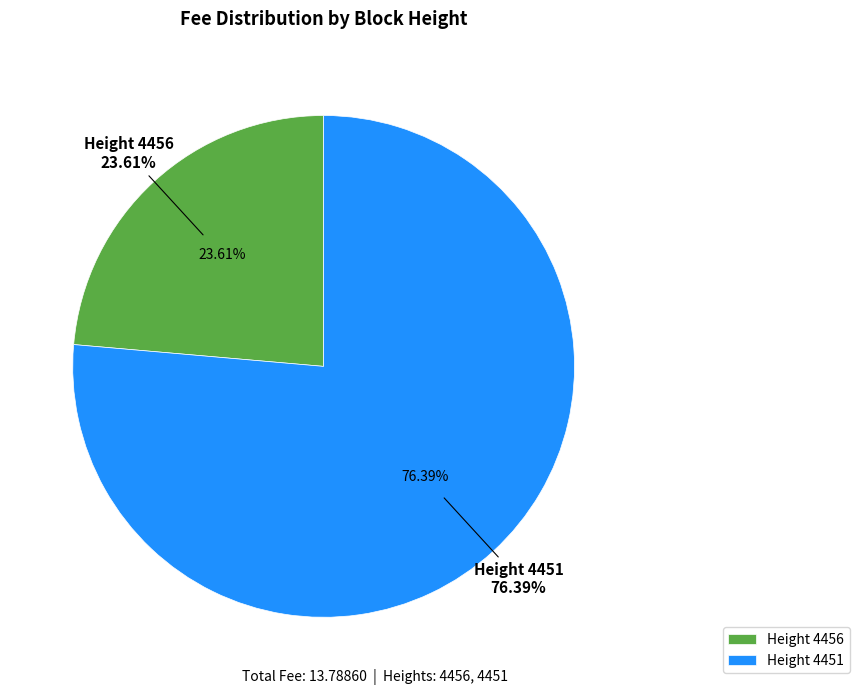

What is the change in value from 4456 to 4451?

+7.3